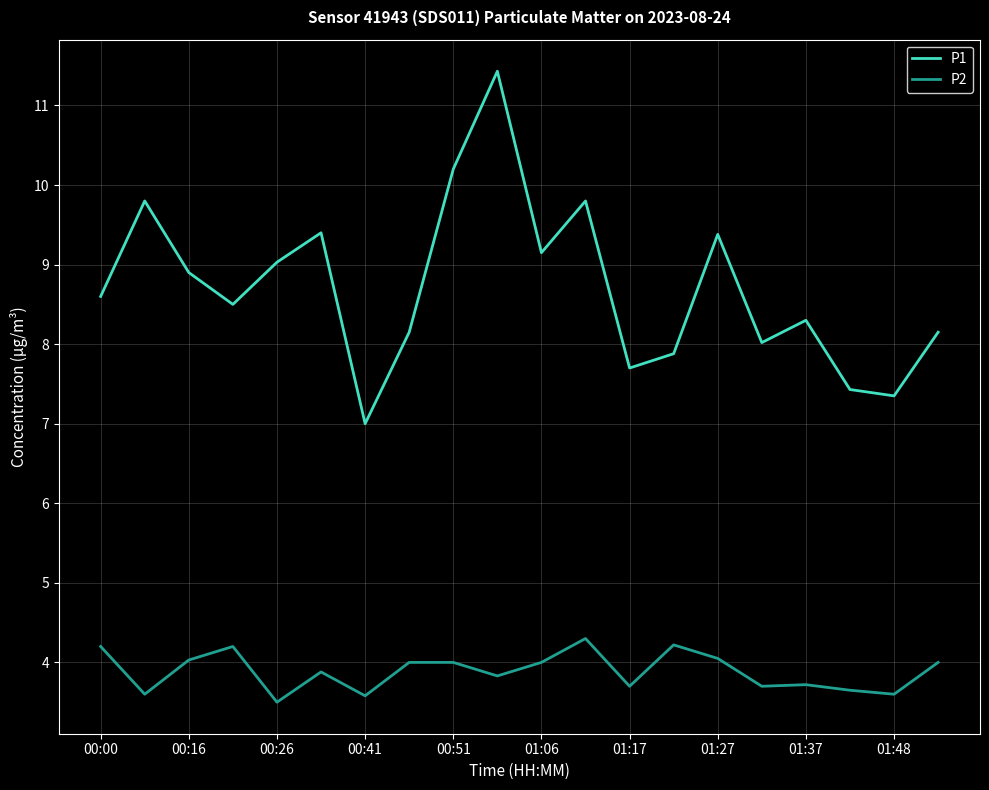

What is the difference between the maximum and minimum values in the P1 series?

4.4